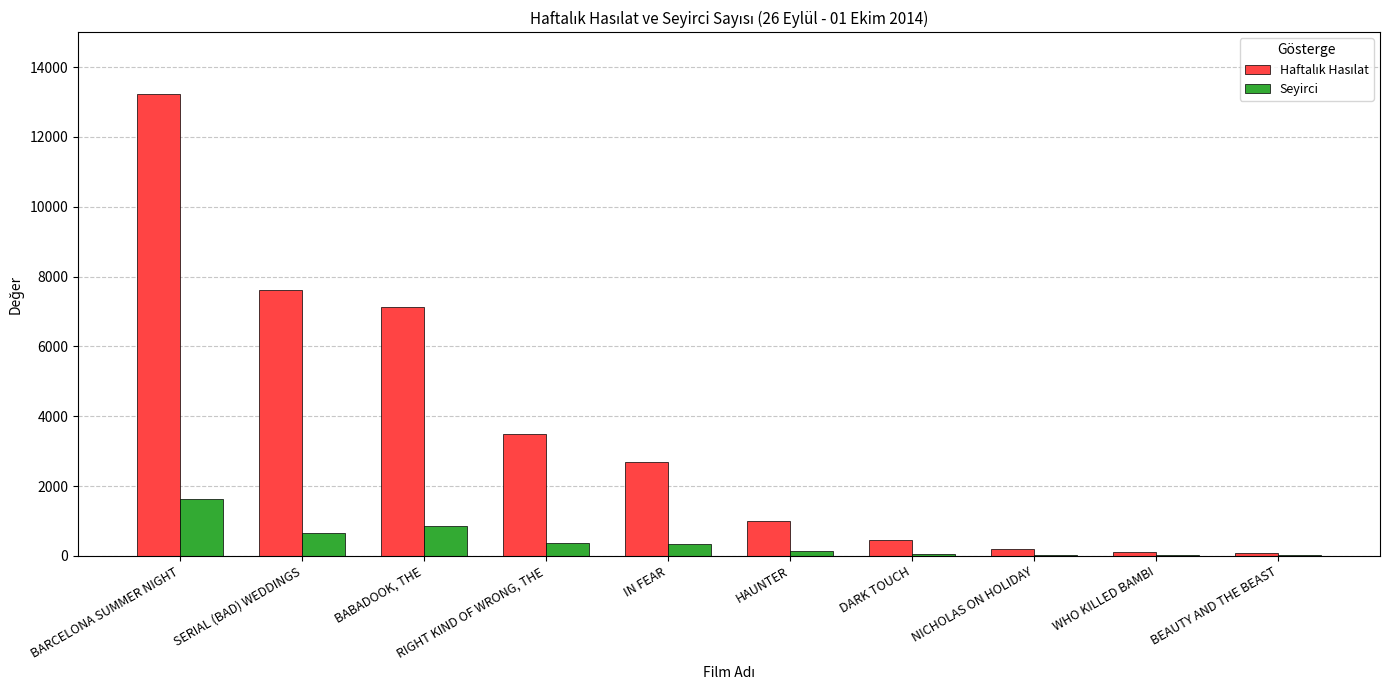

Is it true that Seyirci equals 649.0 at SERIAL (BAD) WEDDINGS?

True